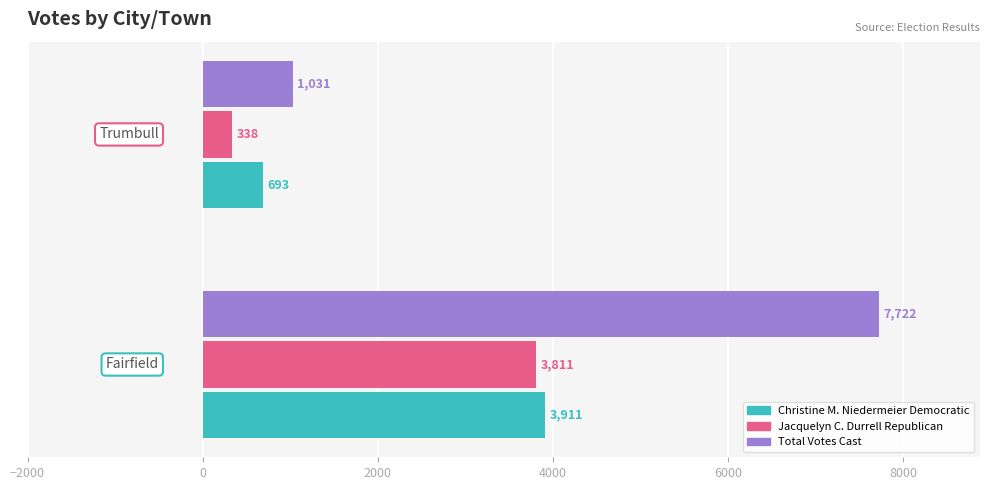

Which series has the largest total across all categories?

Total Votes Cast